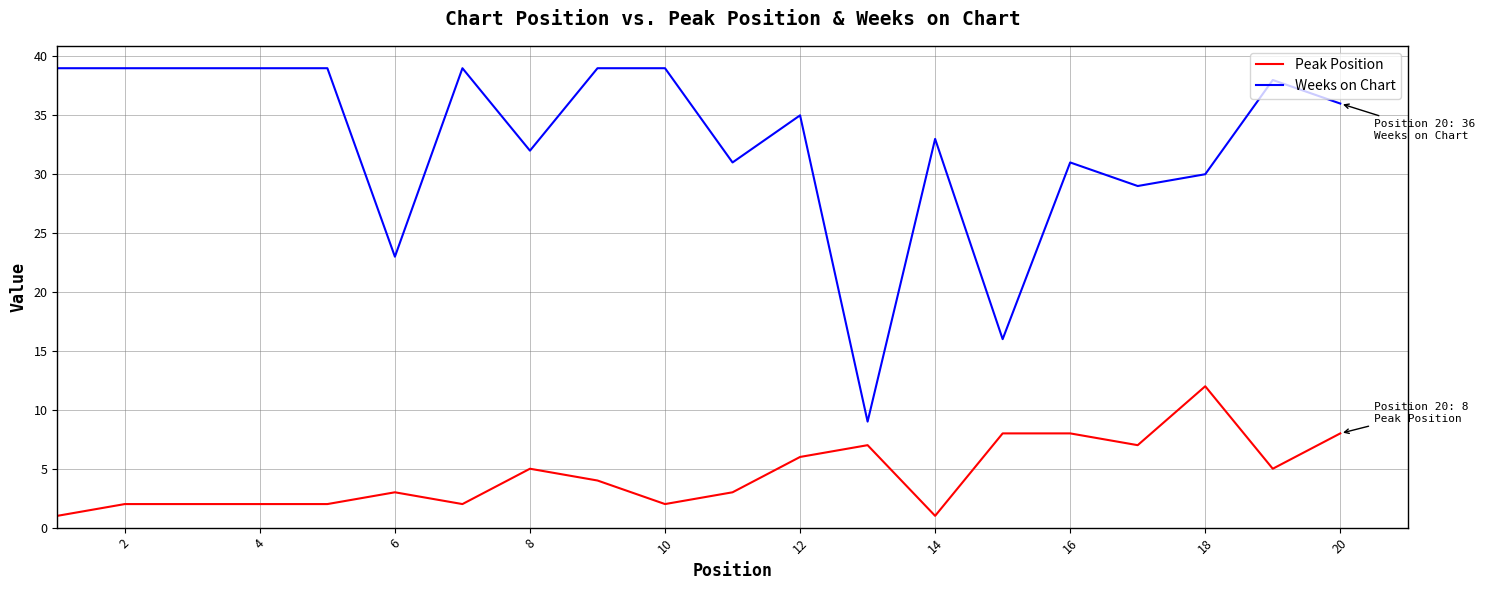

Which series has the largest total across all categories?

Weeks on Chart